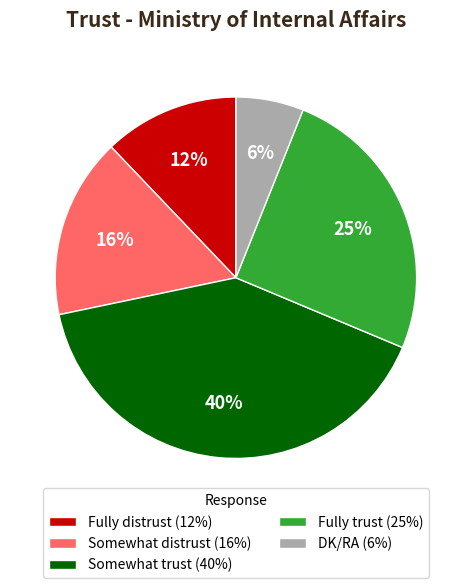

Count the number of slices in the pie.

5